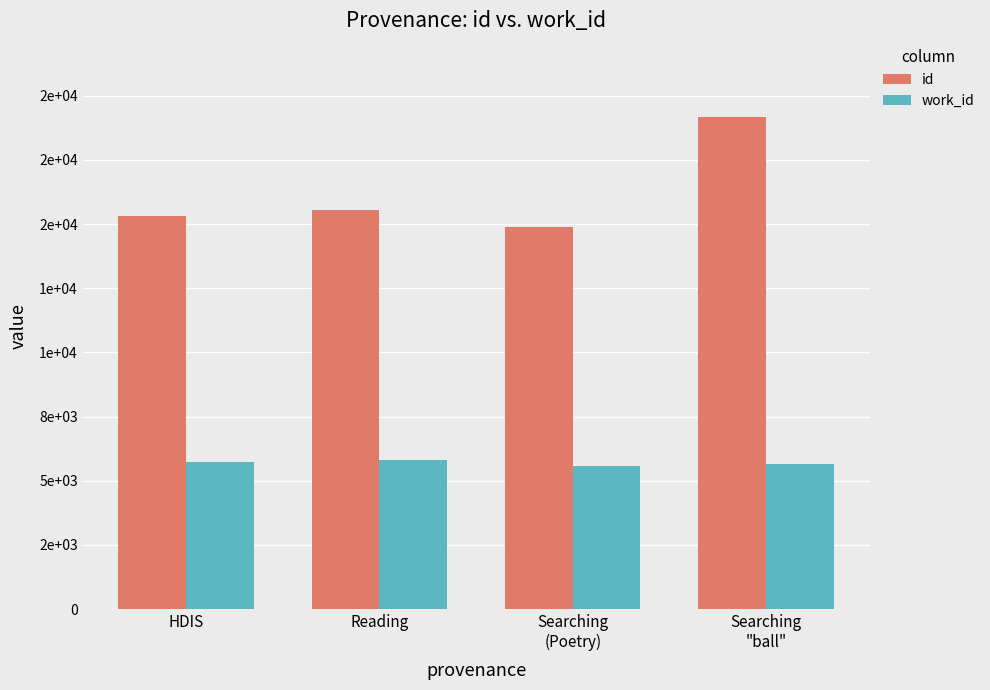

Which category has the highest value across all series?

Searching
"ball"